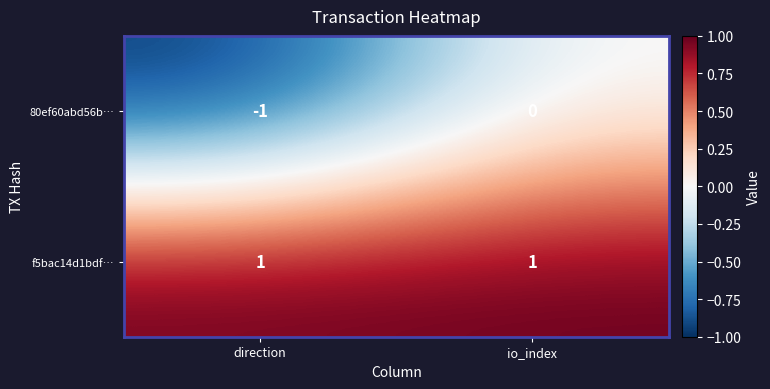

Which label corresponds to the smallest value in the chart?

direction